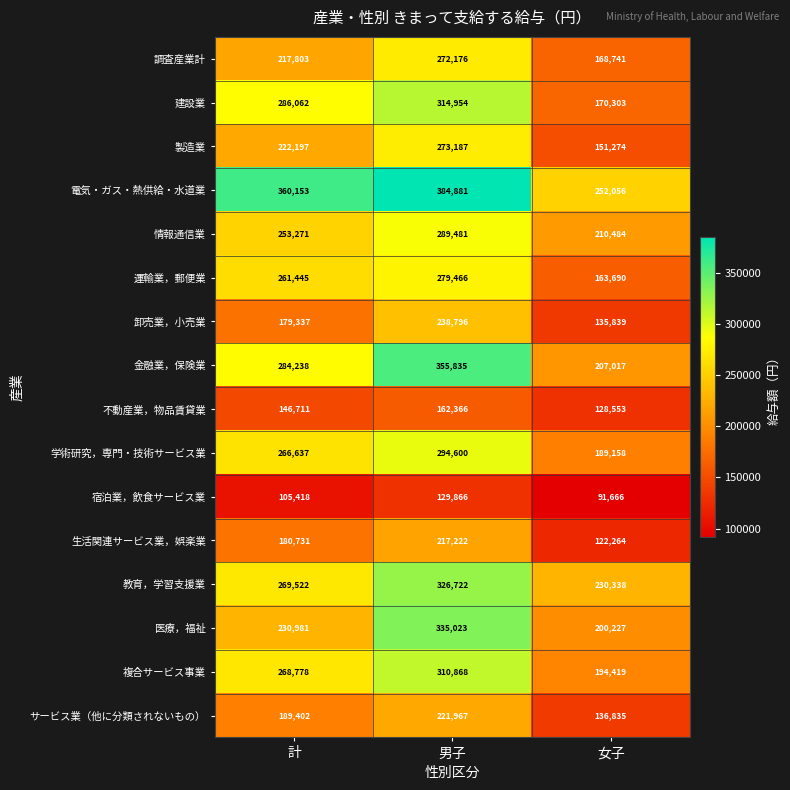

What is the sum of all 教育，学習支援業 values?

826582